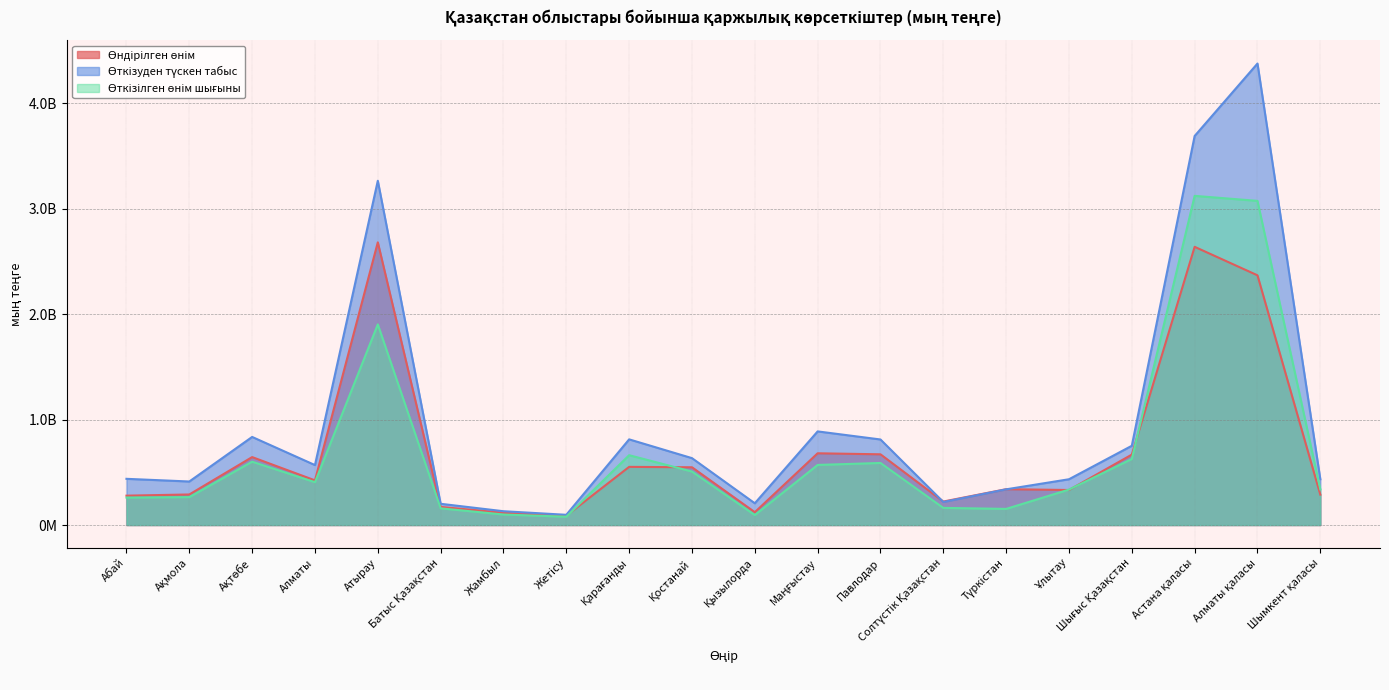

Which has a higher value, Маңғыстау or Ақтөбе?

Маңғыстау